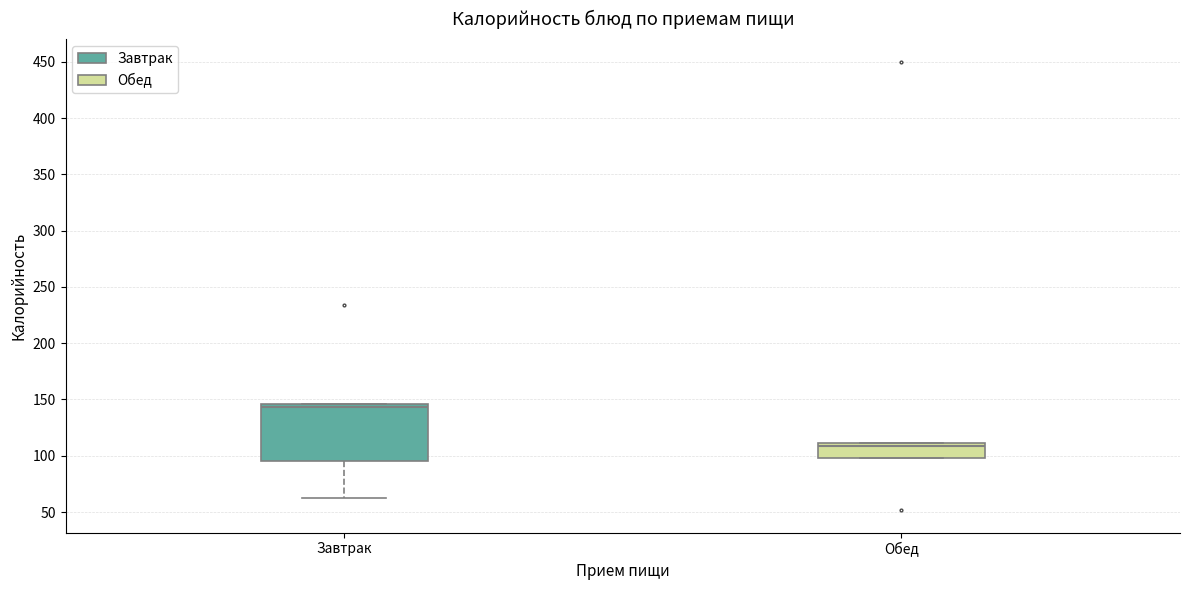

Which box is the tallest, from its lower edge to its upper edge?

Завтрак